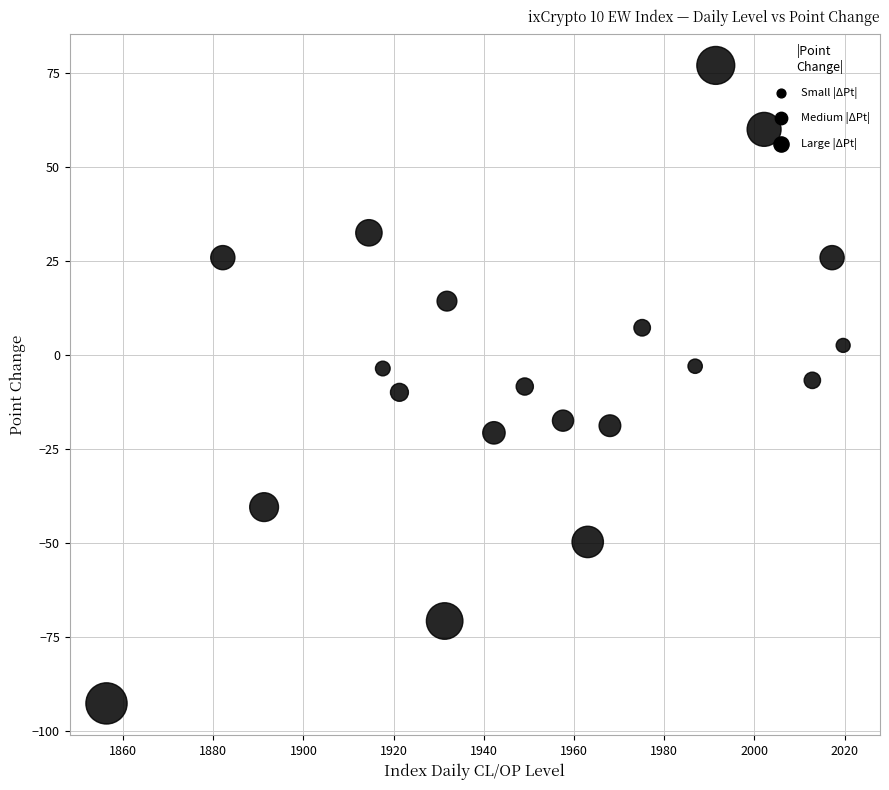

What is the range of Y values (max minus min)?

169.7